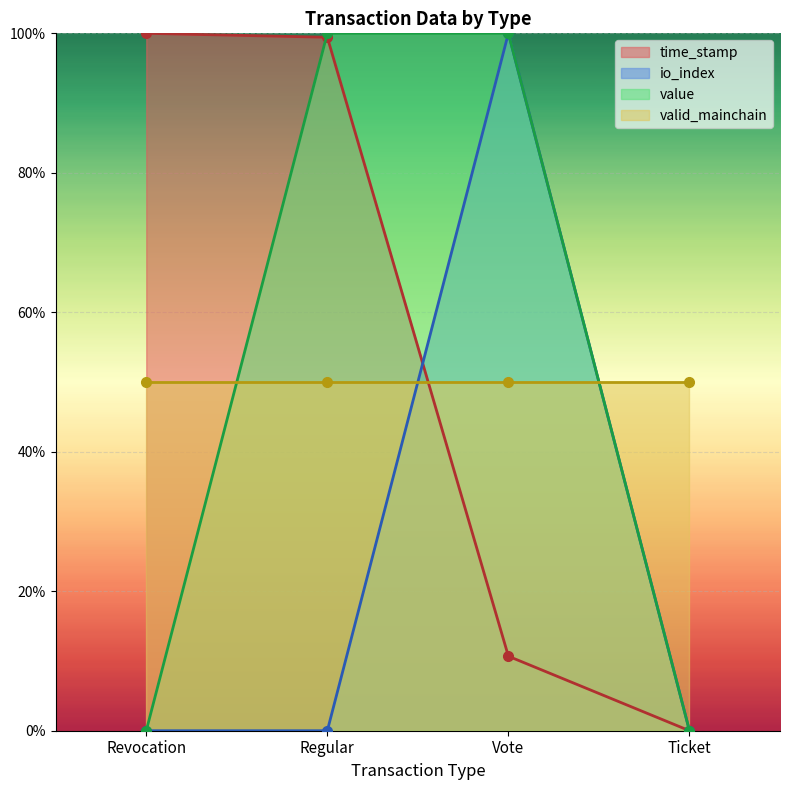

At which label is time_stamp closest to 50?

Vote